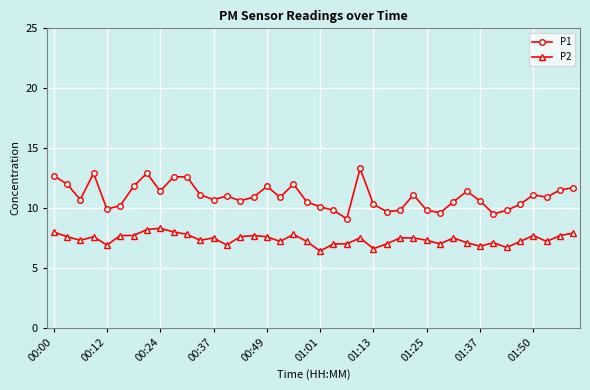

What is the difference between the second highest and second lowest values in the P1 series?

3.4